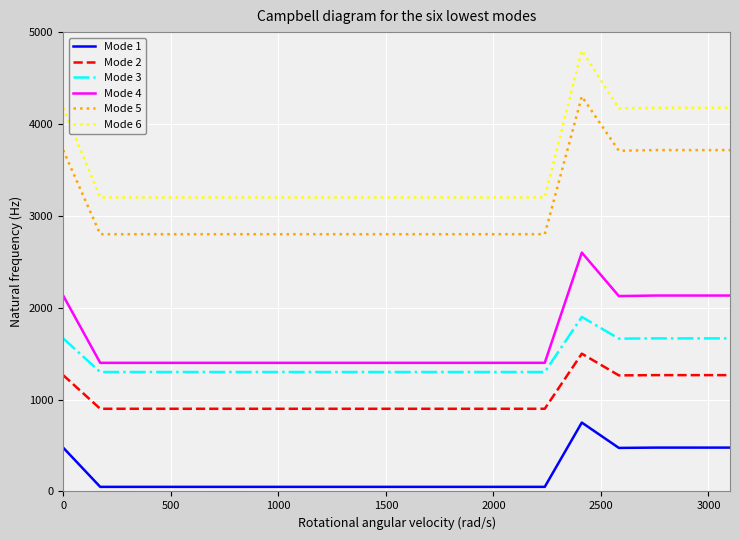

Which series has the largest range (max minus min)?

Mode 6